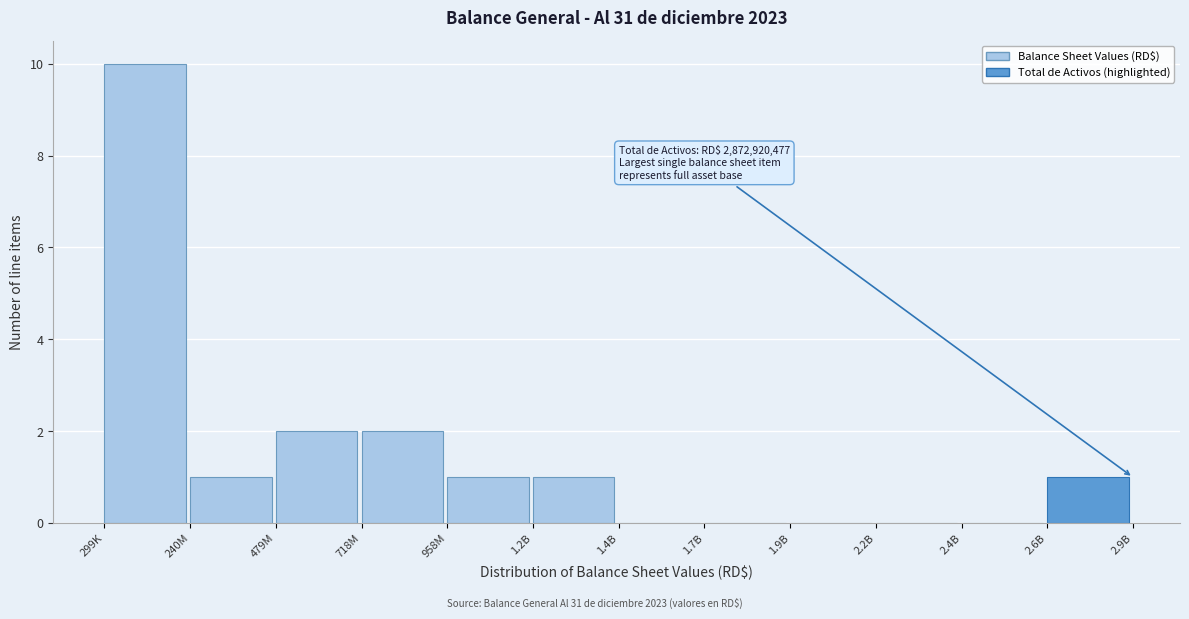

Reading left to right, what are all the values shown in this chart?

299K=10	240M=1	479M=2	718M=2	958M=1	1.2B=1	1.4B=0	1.7B=0	1.9B=0	2.2B=0	2.4B=0	2.6B=1